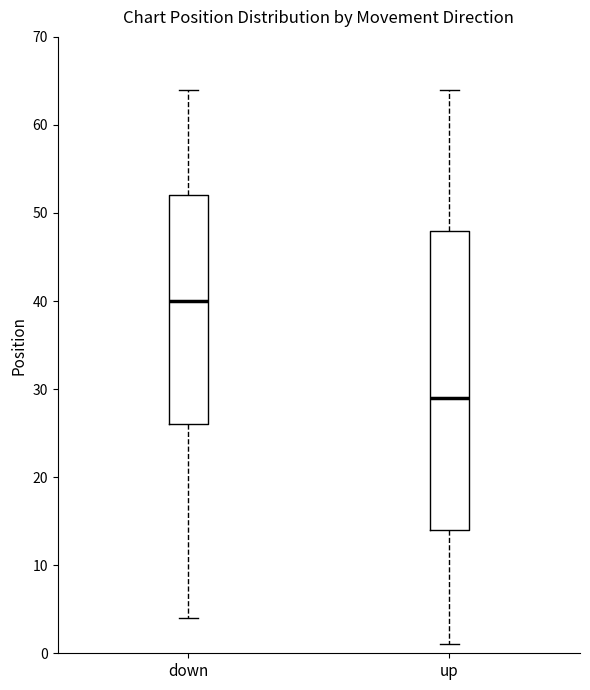

Which box is the tallest, from its lower edge to its upper edge?

up